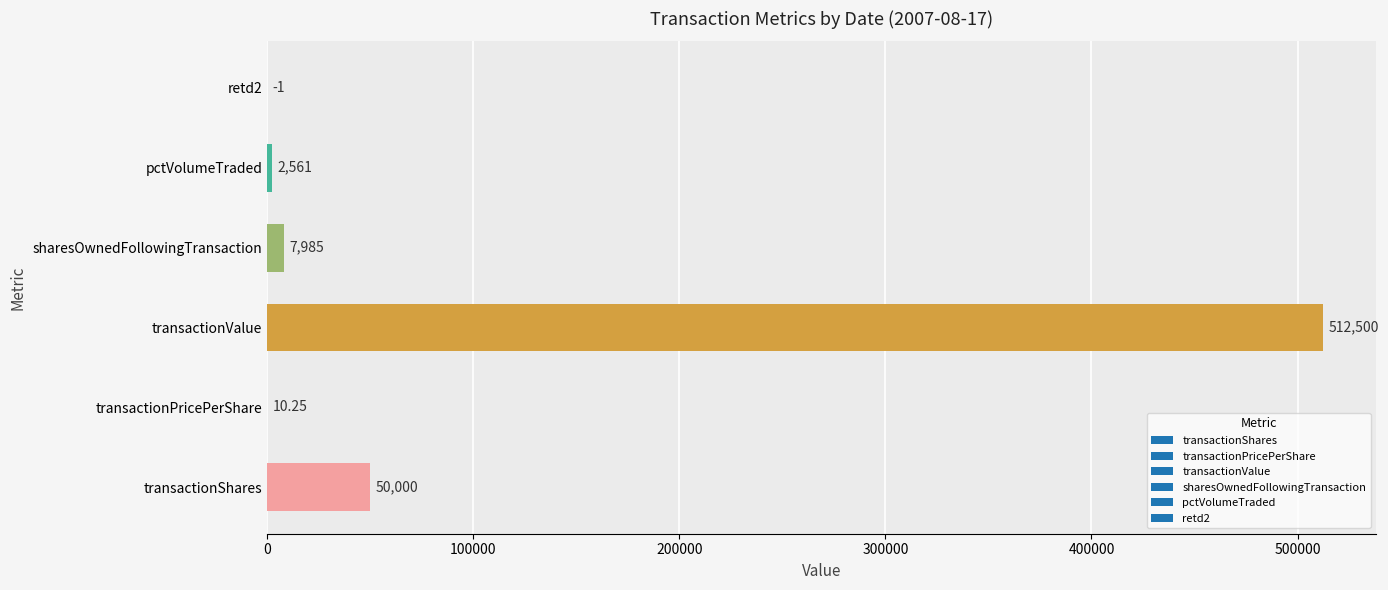

At which category does the chart reach its peak across all series?

transactionValue